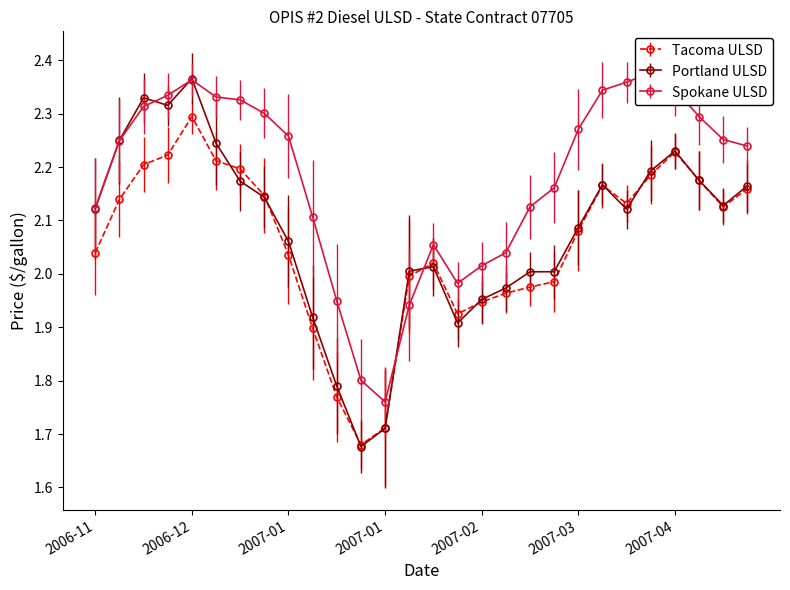

What is the label of the 22nd point from the right?

2006-12-19